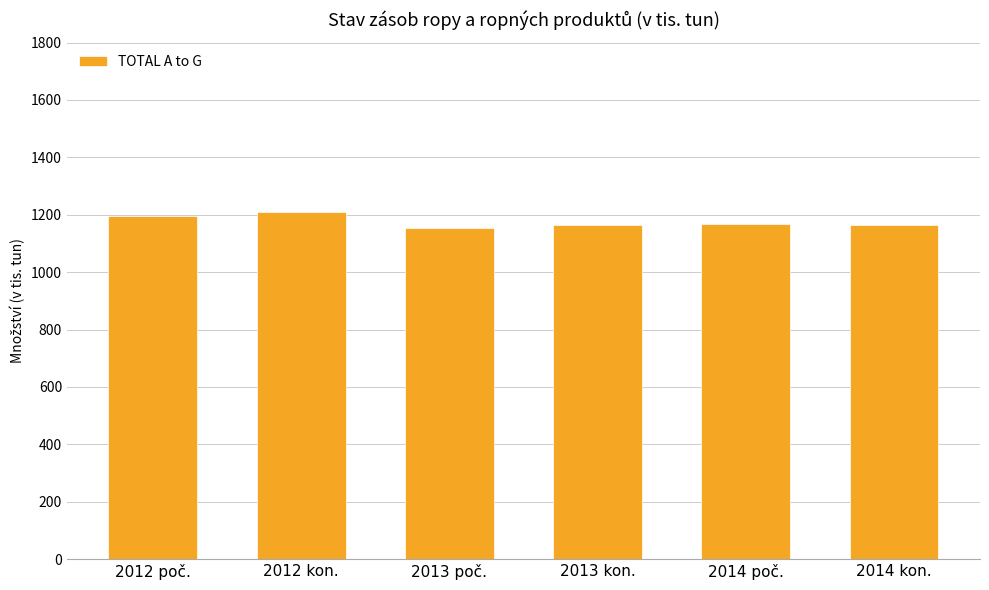

Between 2014 poč. and 2012 kon., which is larger?

2012 kon.